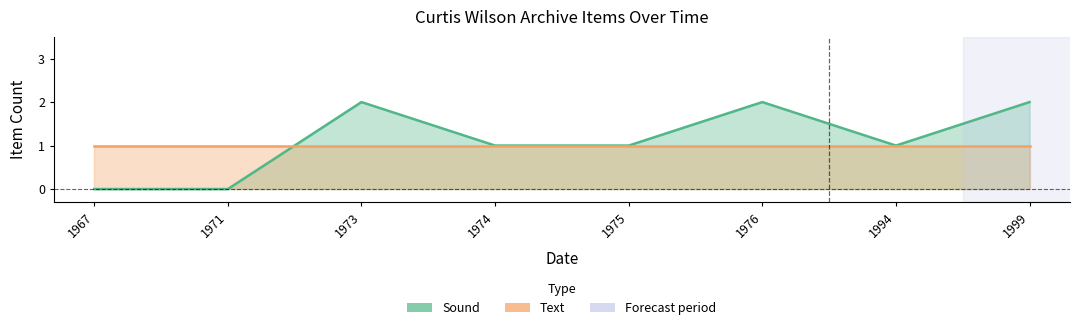

What is the sum of all Text values?

8